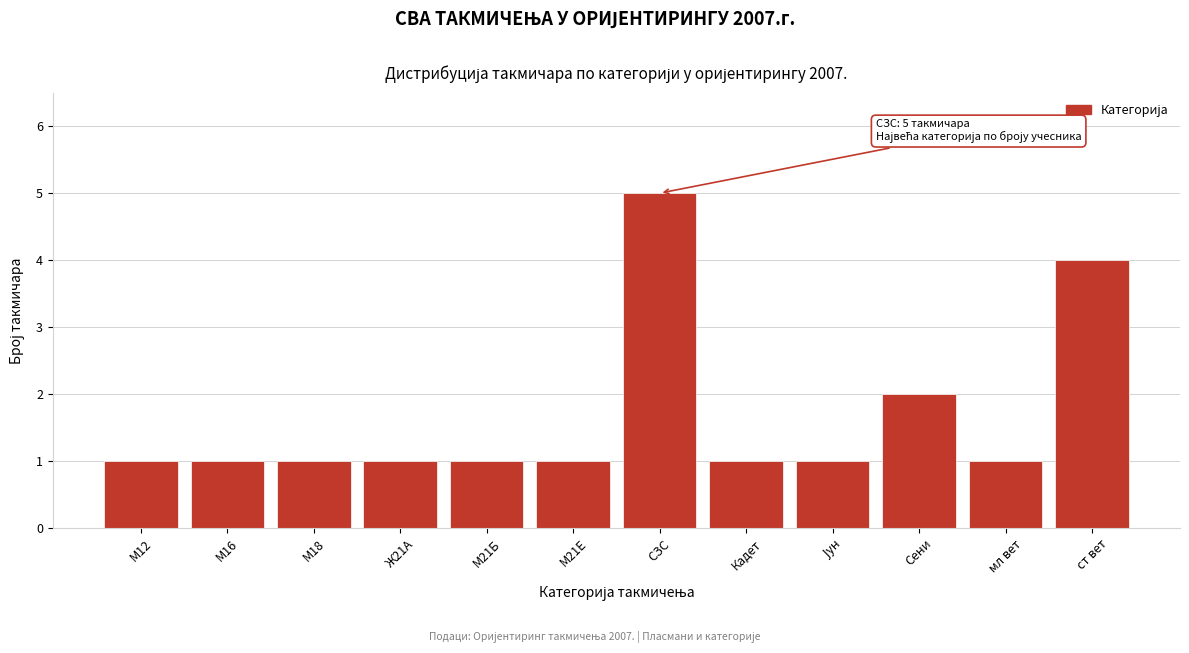

Reading left to right, transcribe all the data shown in this chart.

1	1	1	1	1	1	5	1	1	2	1	4